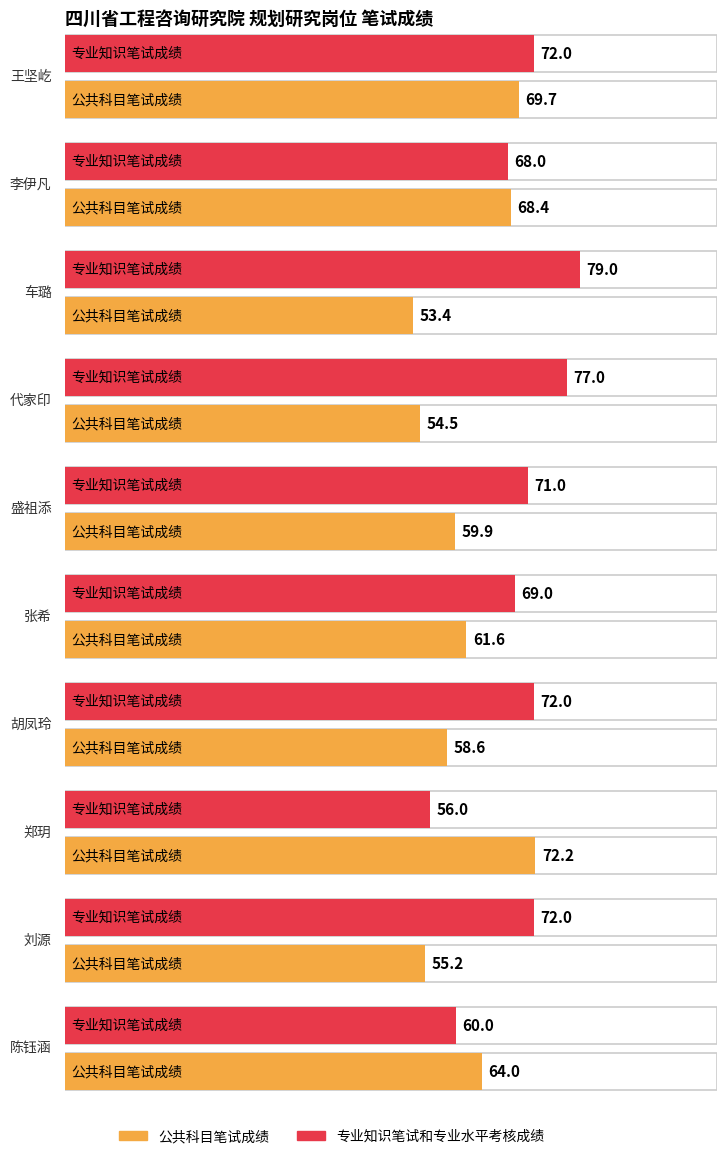

List the labels in order of 专业知识笔试和专业水平考核成绩 value, largest first.

车璐, 代家印, 王坚屹, 胡凤玲, 刘源, 盛祖添, 张希, 李伊凡, 陈钰涵, 郑玥